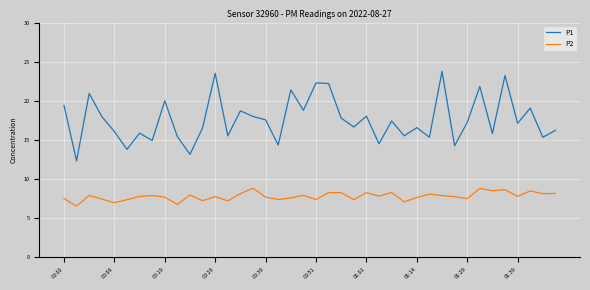

How many lines are shown in the chart?

2